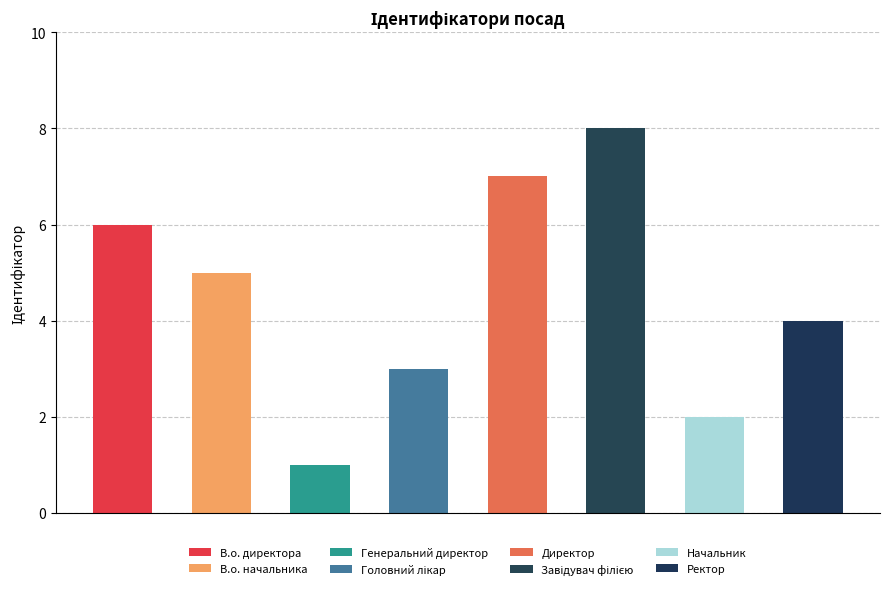

Approximately how many times larger is the value at Директор compared to Завідувач філією?

0.9